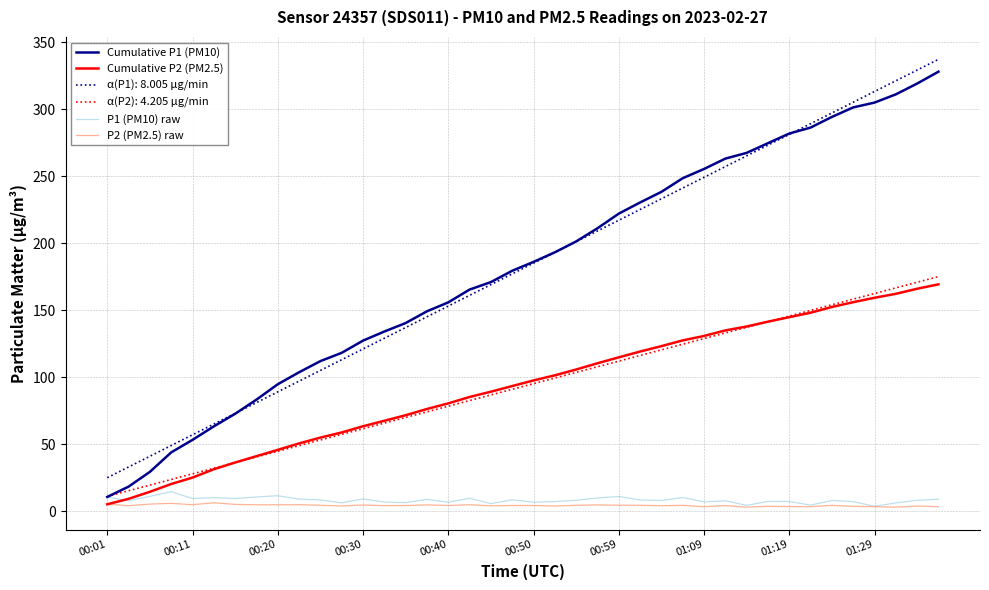

True or false: α(P1): 8.005 μg/min and P2 (PM2.5) raw intersect in this chart.

False